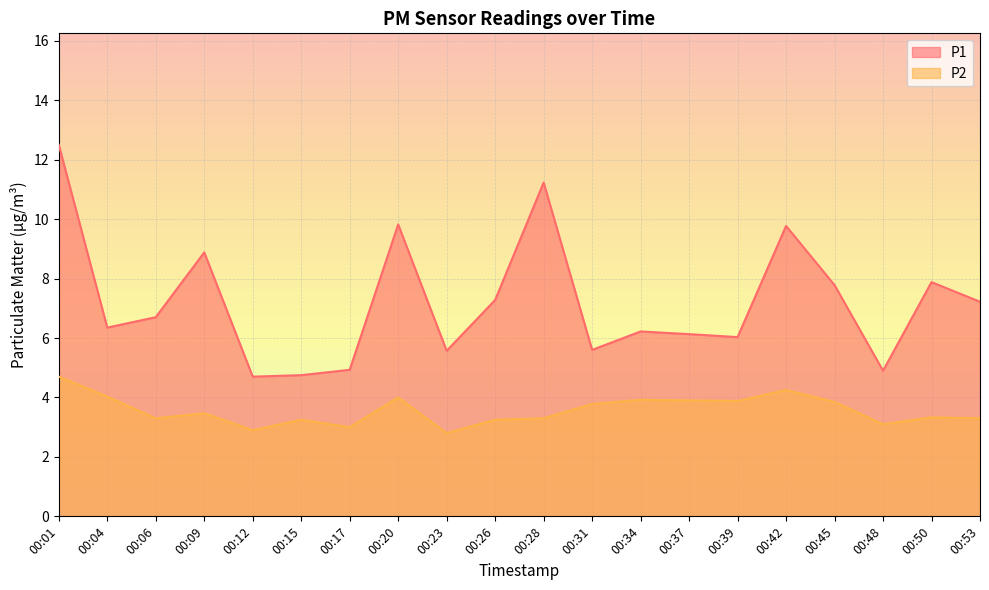

What is the average value of the P2 series?

3.6